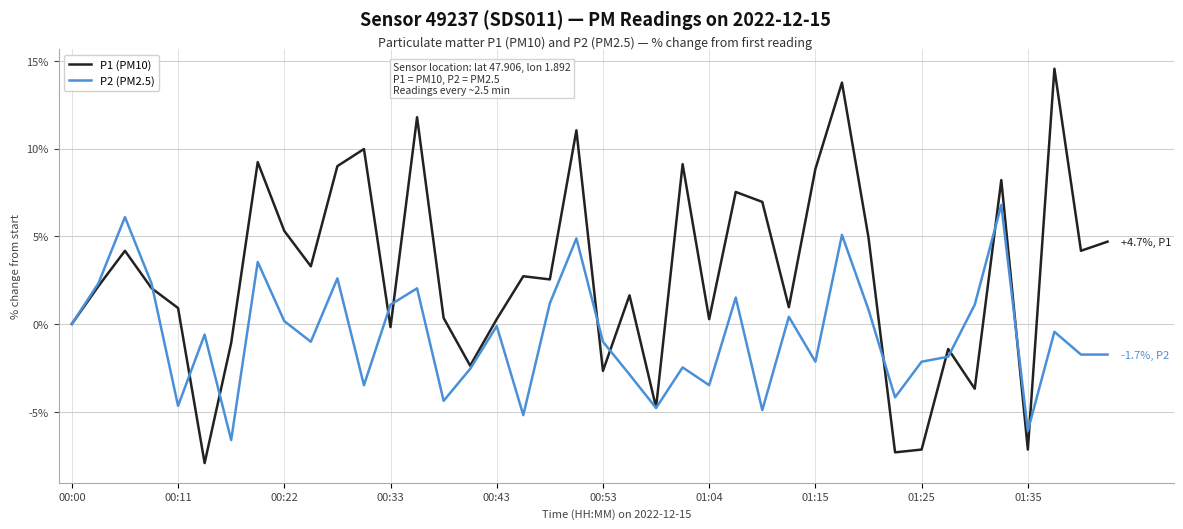

Rank the series by their average value, from highest to lowest.

P1 (PM10), P2 (PM2.5)